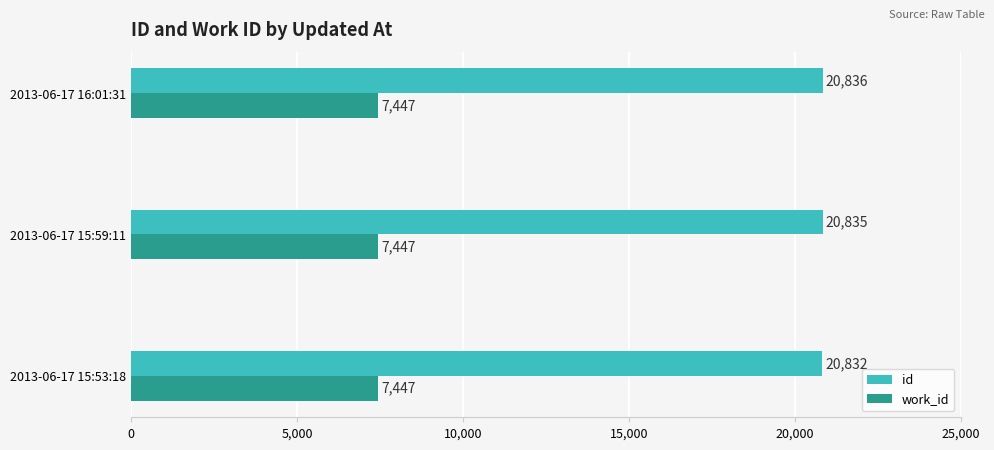

The value of id at 2013-06-17 15:59:11 is 20835. True or false?

True